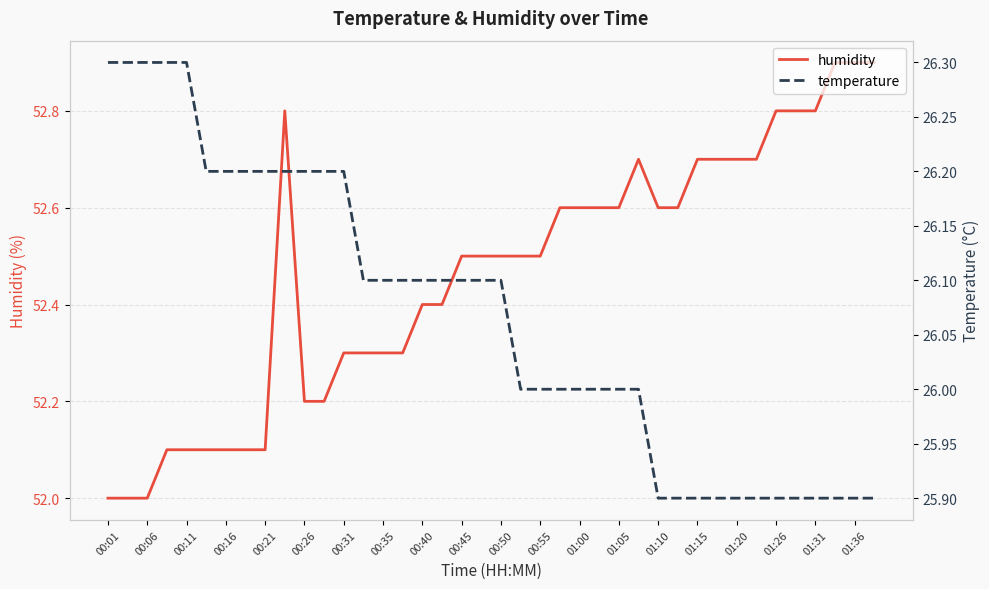

Which series has the largest range (max minus min)?

humidity